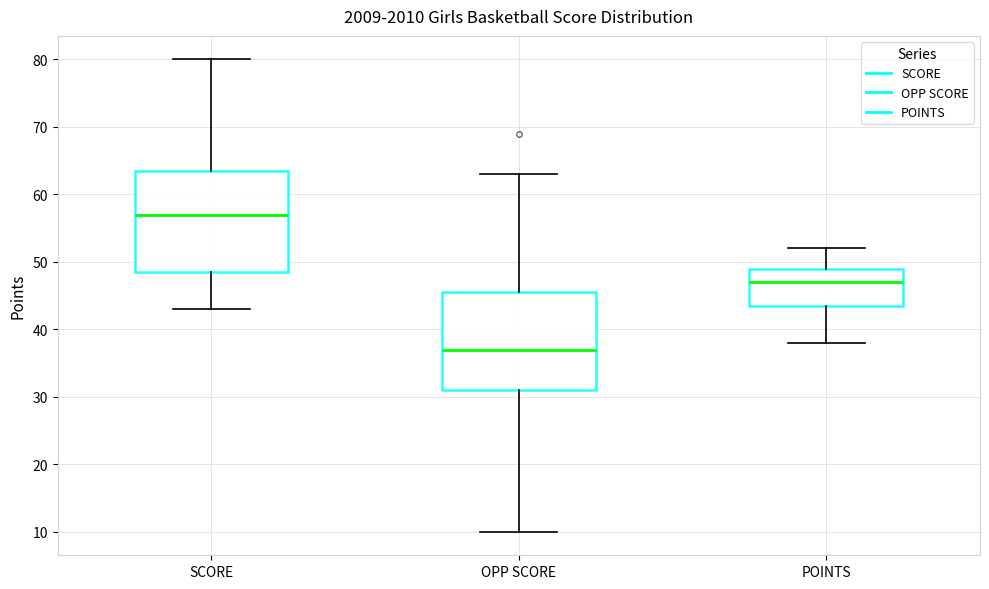

Reading left to right, read every box against the y-axis: the position of its median line, the range the box covers, and the ends of its whiskers. The values are not printed on the chart, so give them approximately, as read against the axis.

SCORE: median 57, box 49 to 64, whiskers 43 to 80
OPP SCORE: median 37, box 31 to 46, whiskers 10 to 63
POINTS: median 47, box 44 to 49, whiskers 38 to 52